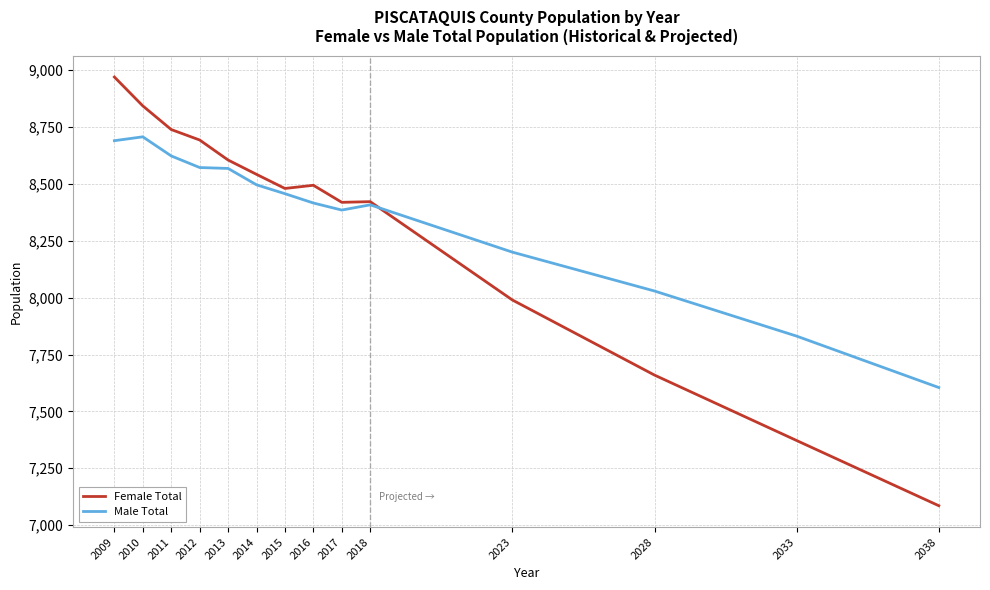

Which series changed the most between 2014 and 2033?

Female Total